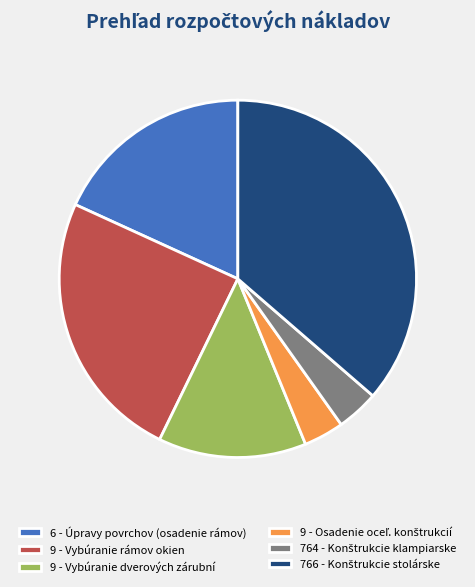

True or false: 9 - Vybúranie dverových zárubní accounts for 20% of the total.

False